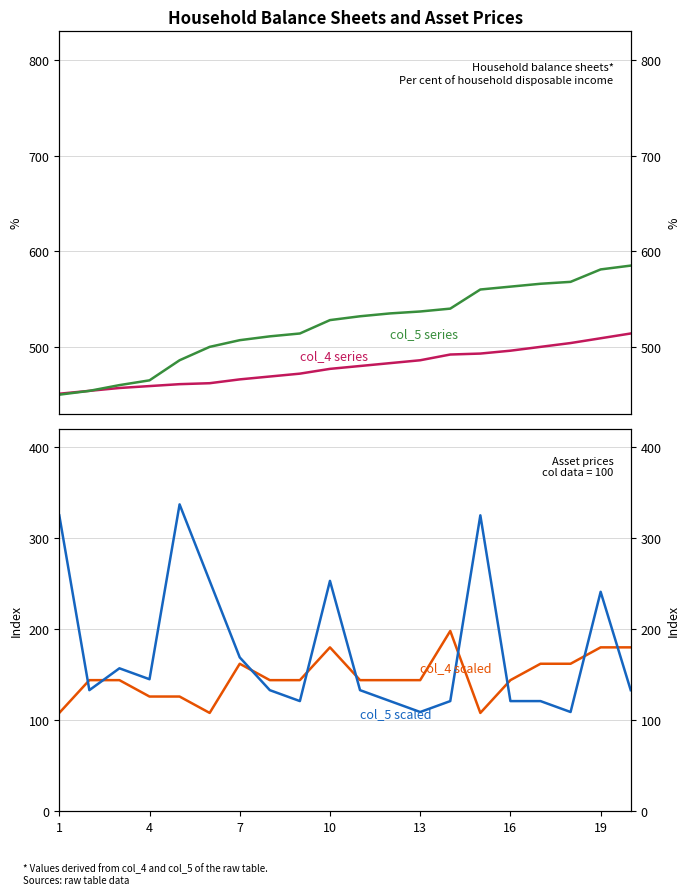

Which series has the widest spread of values?

col_5 scaled